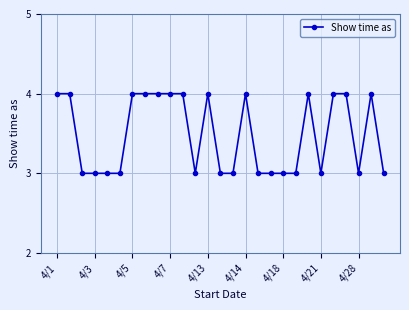

What is the value of the 19th point from the left?

3